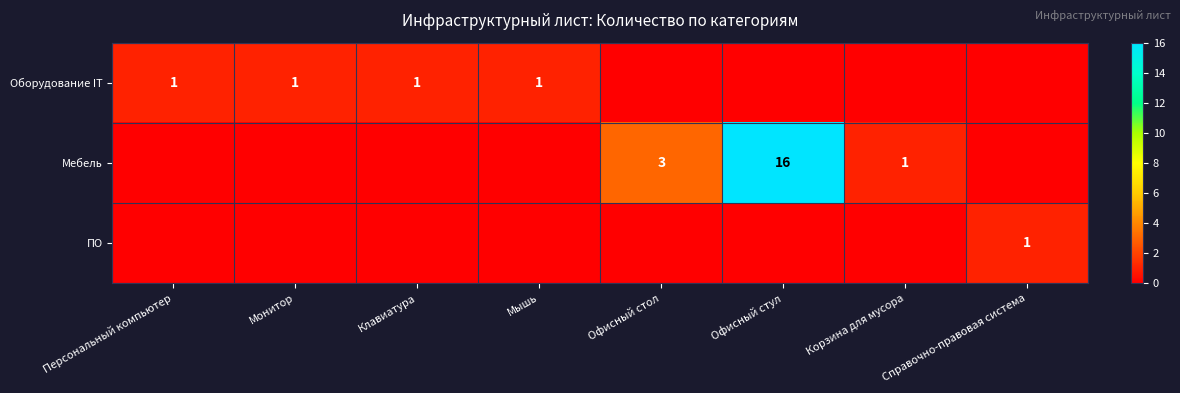

The value of Мебель at Офисный стол is 3. True or false?

True